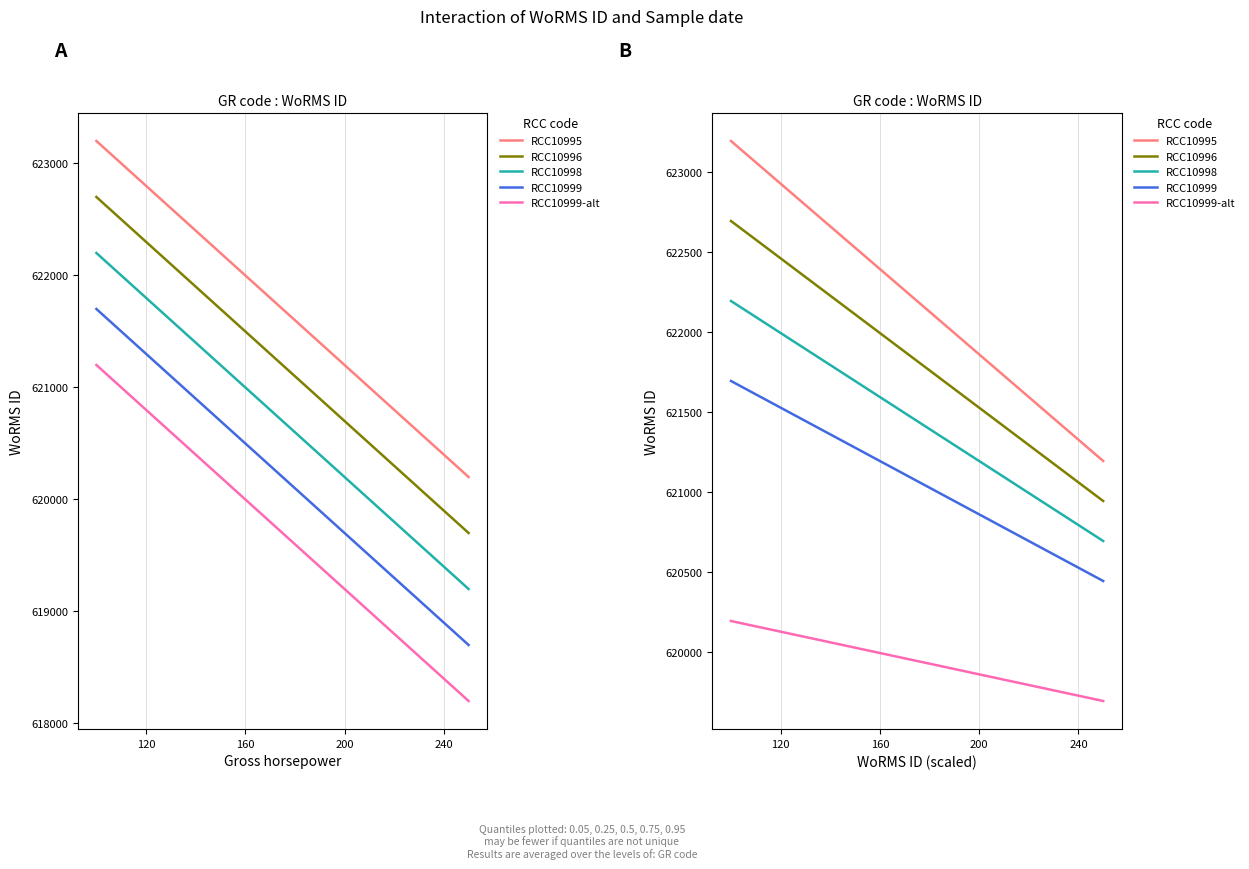

Reading right to left, extract all data points from this chart.

RCC10995: 621192	623192
RCC10996: 620942	622692
RCC10998: 620692	622192
RCC10999: 620442	621692
RCC10999-alt: 619692	620192